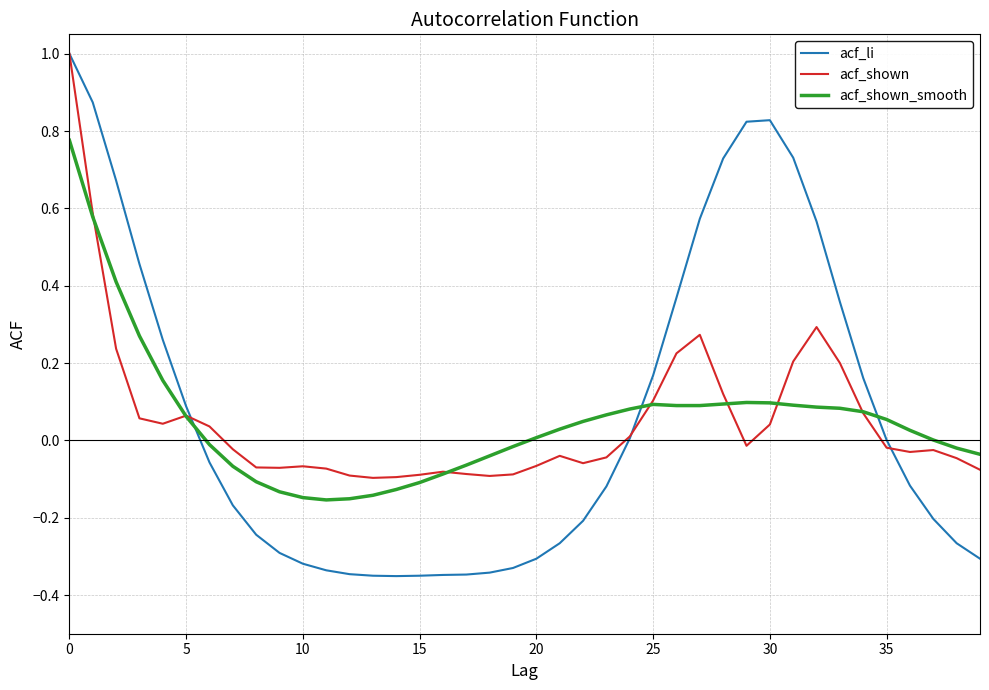

How many distinct data groups are displayed?

3